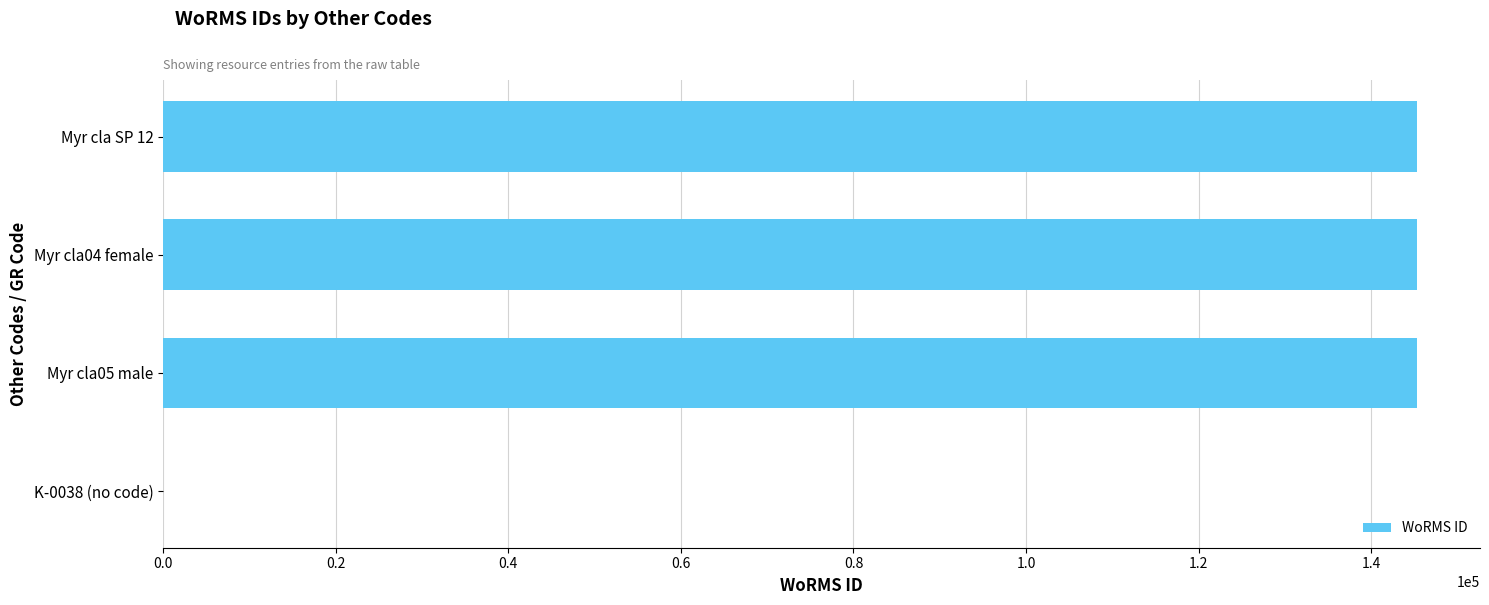

What is the sum of all values?

435993